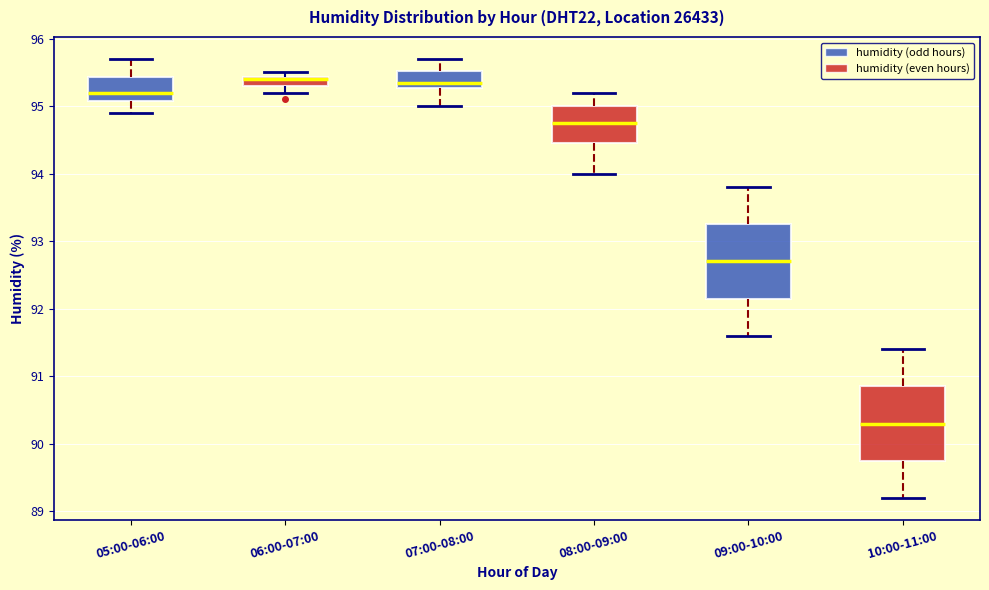

Where is the upper edge of the box for 06:00-07:00 on the y-axis? The values are not printed on the chart, so give them approximately, as read against the axis.

95.4